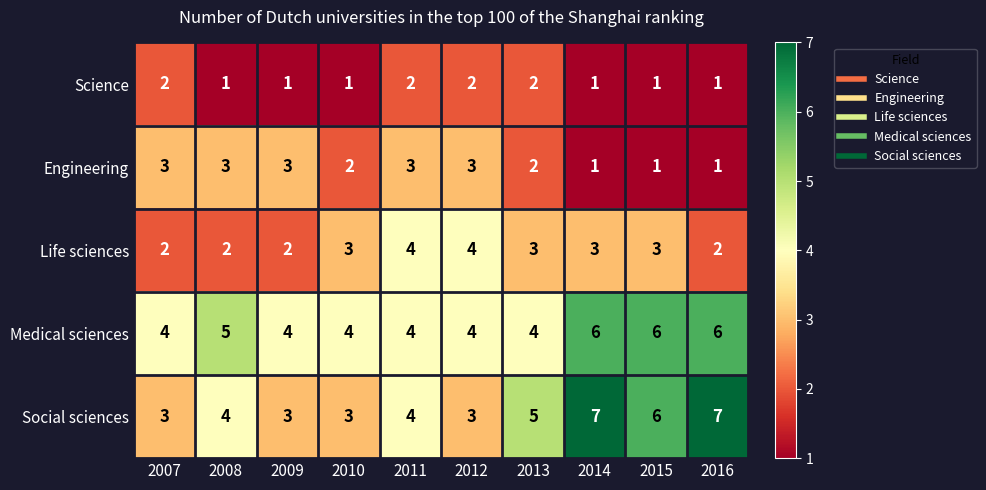

Is it true that Life sciences equals 5 at 2014?

False